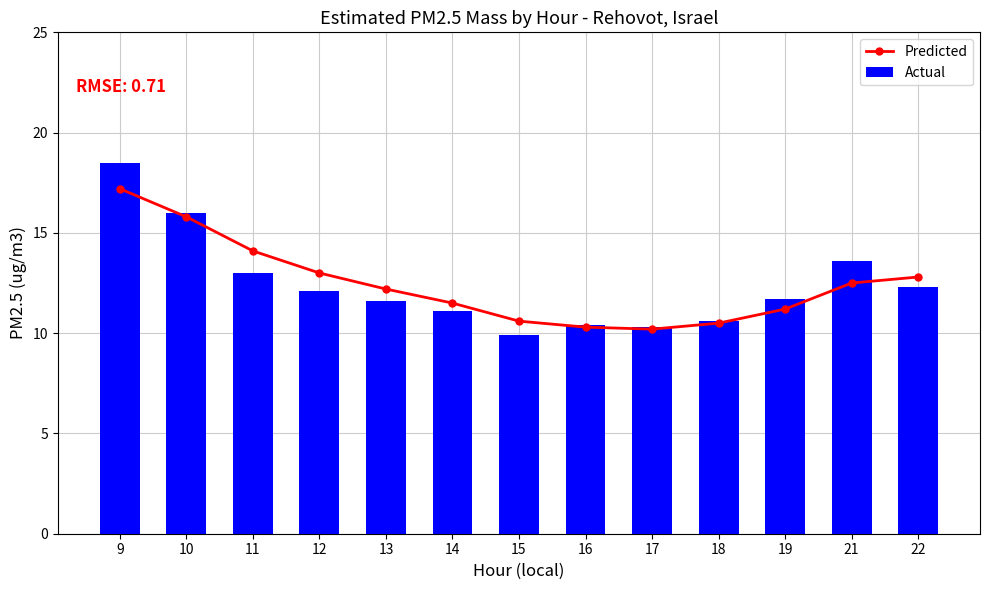

At how many categories does at least one series exceed 13?

4